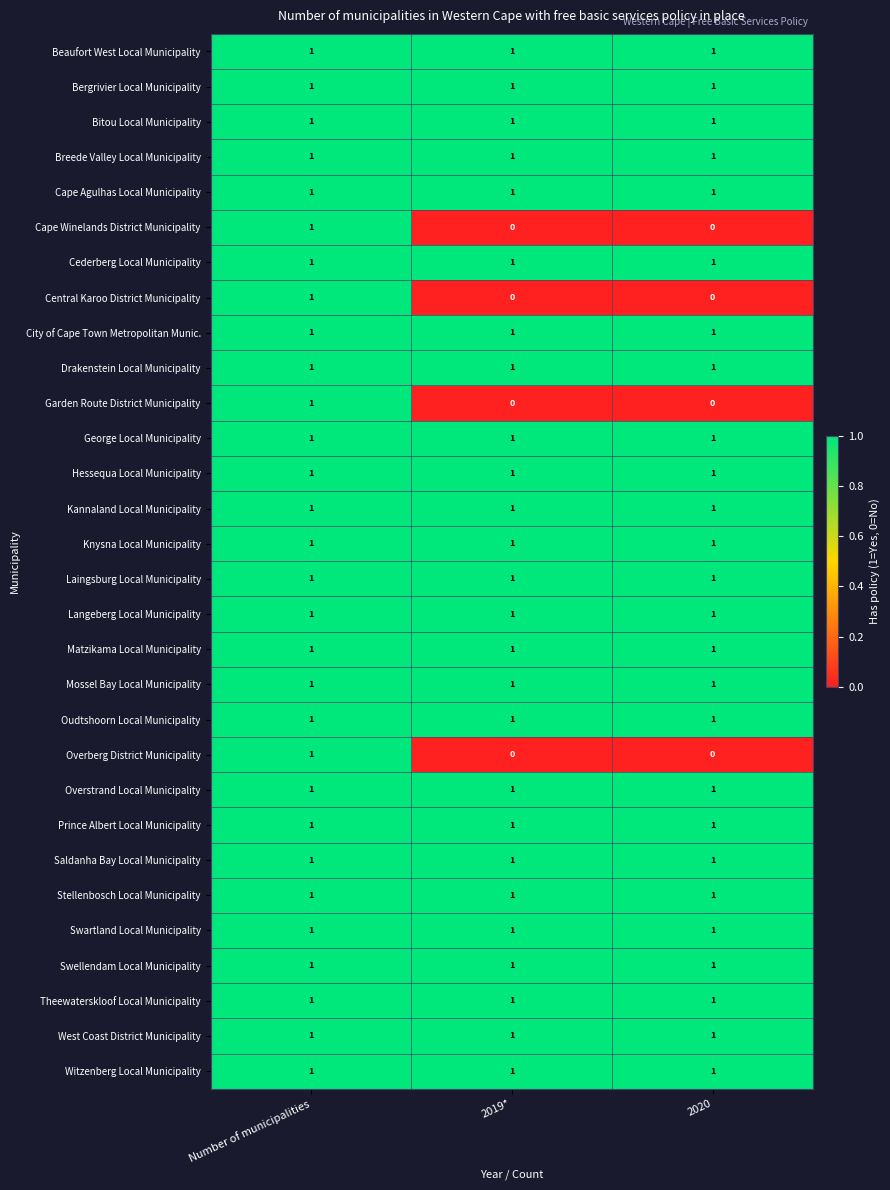

At which category is the sum across all series the highest?

Number of municipalities